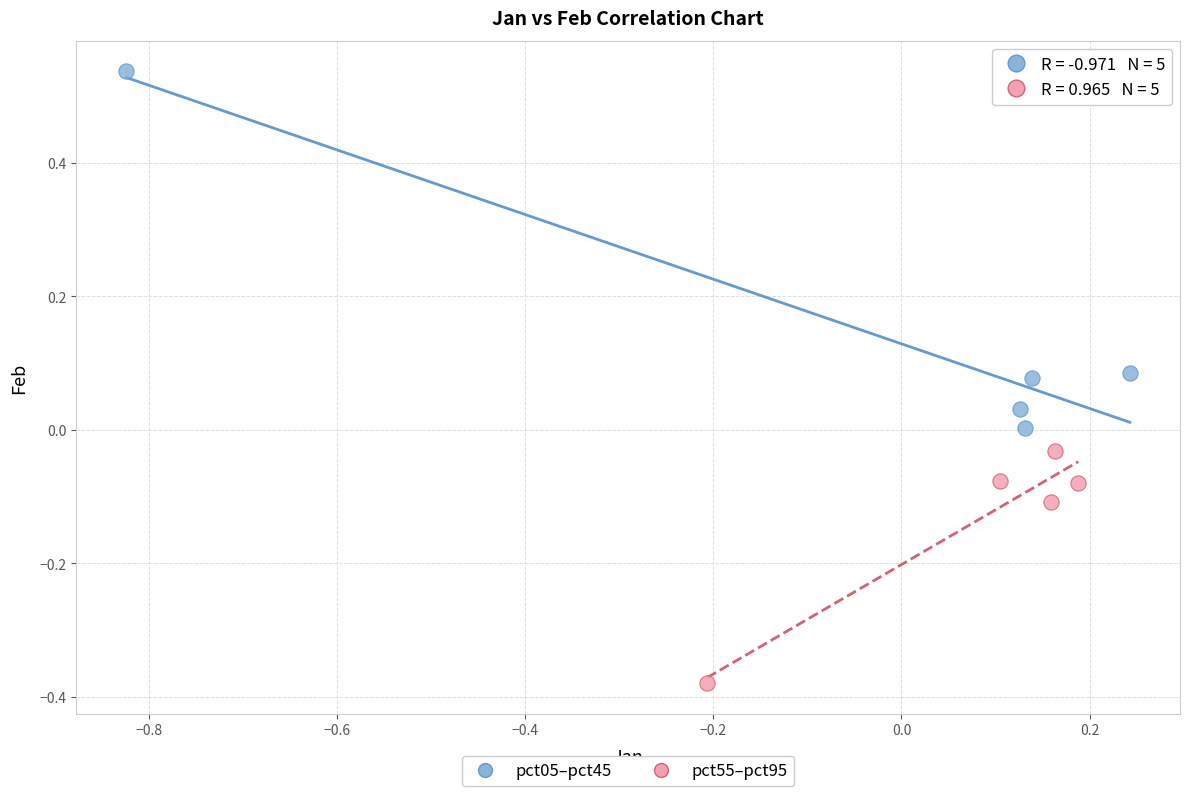

Which series has the widest spread of Y values?

pct05–pct45